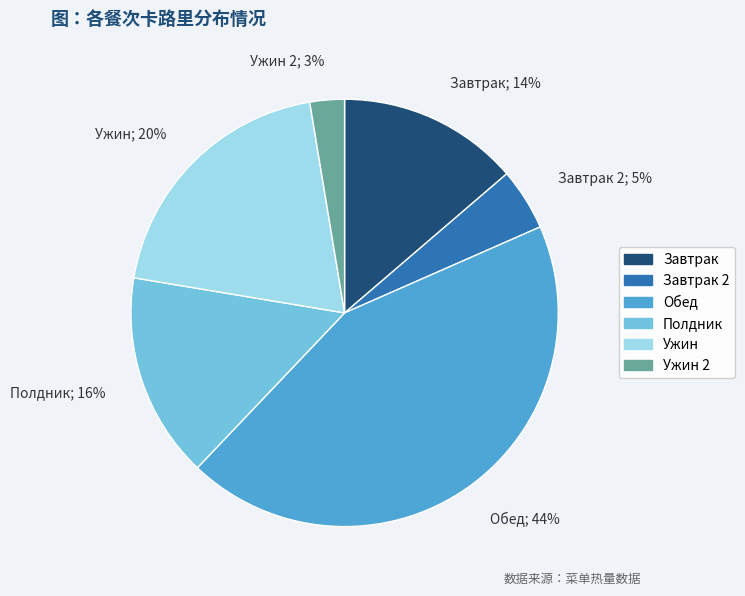

The Полдник; 16% slice represents 16% of the pie. True or false?

True